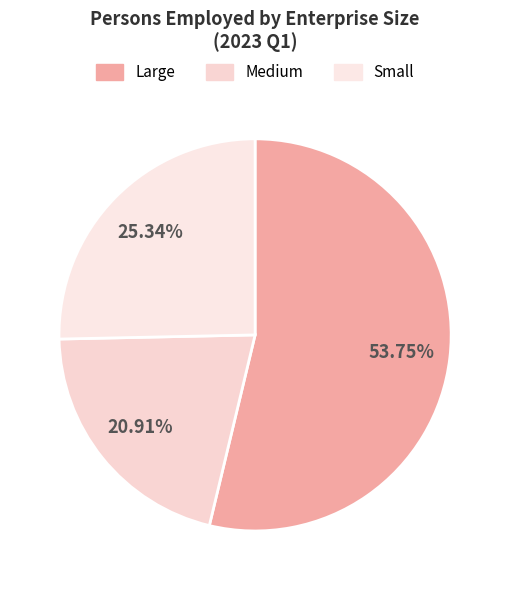

Is it true that Small is 25% of the pie?

True